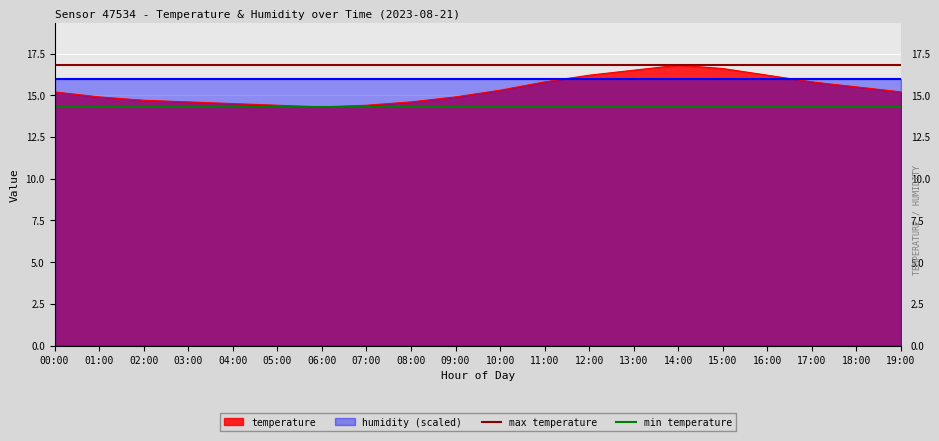

The value of temperature at 15:00 is 28.5. True or false?

False